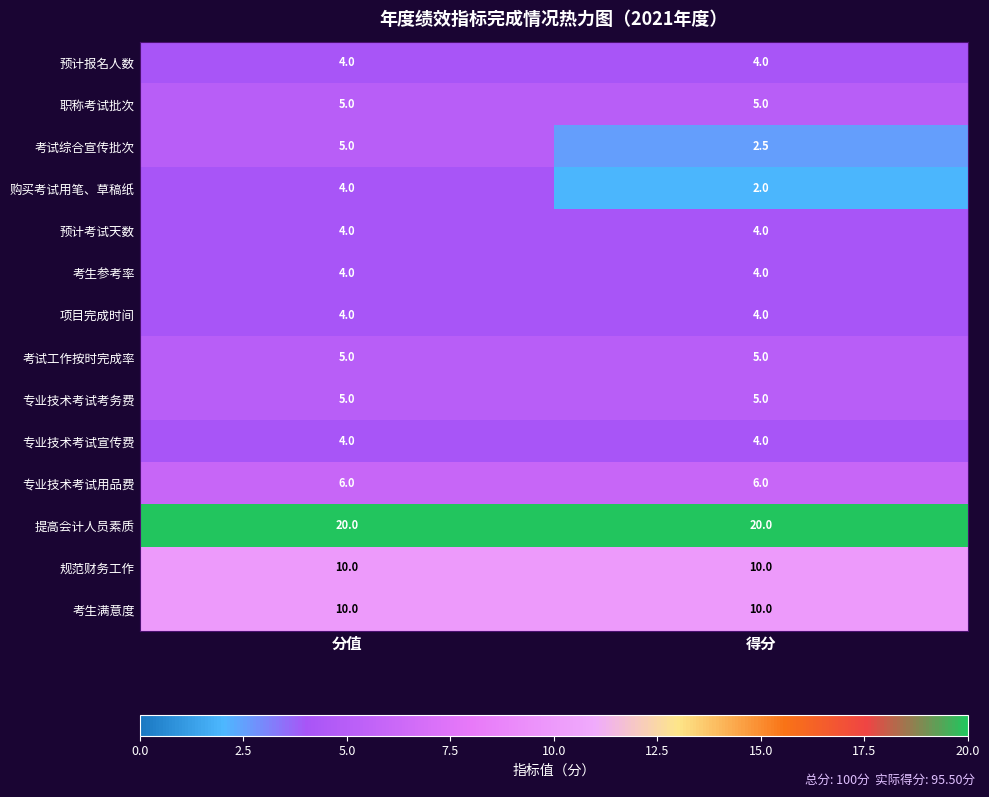

Which category has the lowest value across all series?

得分